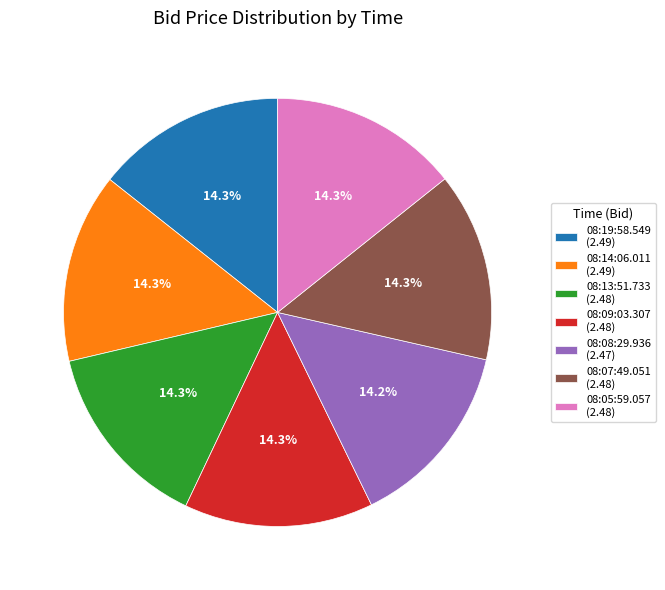

True or false: 08:08:29.936 accounts for 8% of the total.

False